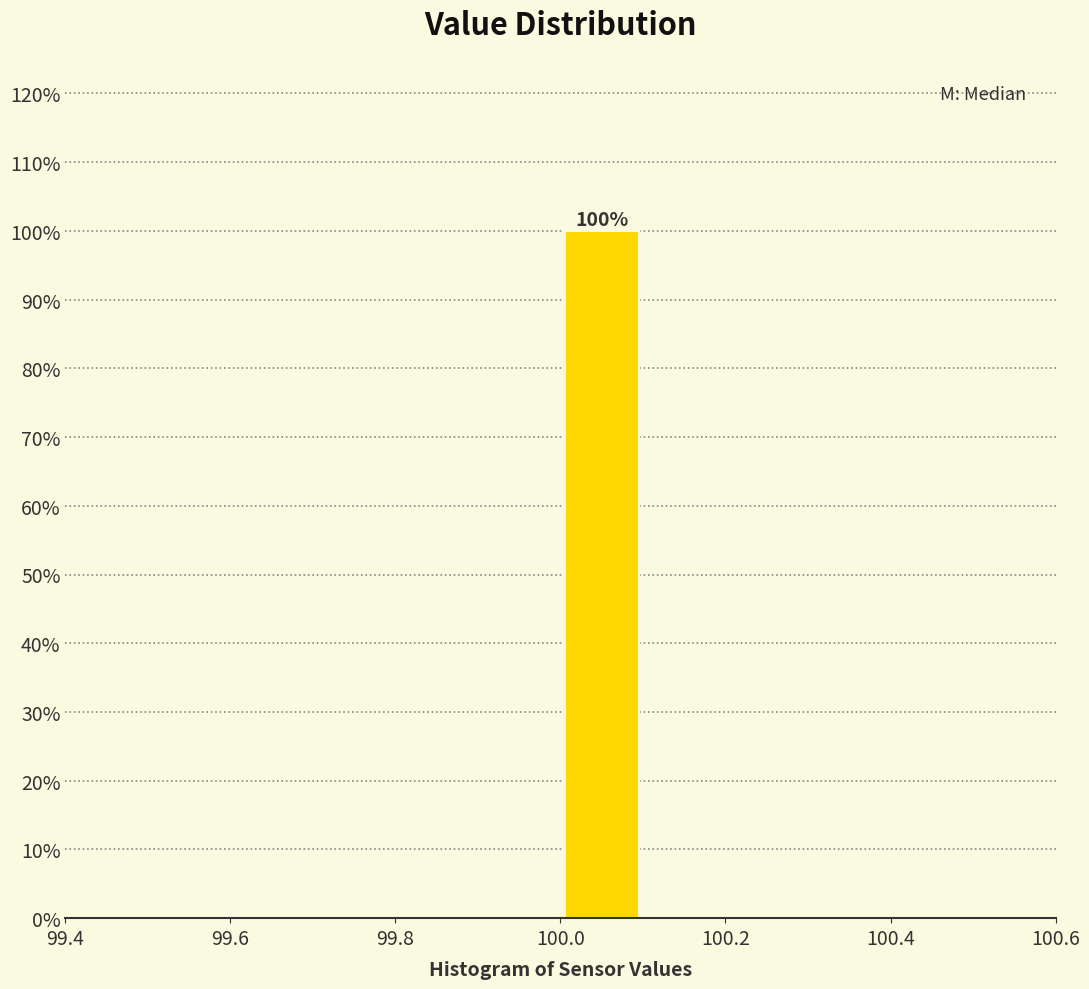

Which range on the x-axis has the tallest bar?

100.0 to 100.1